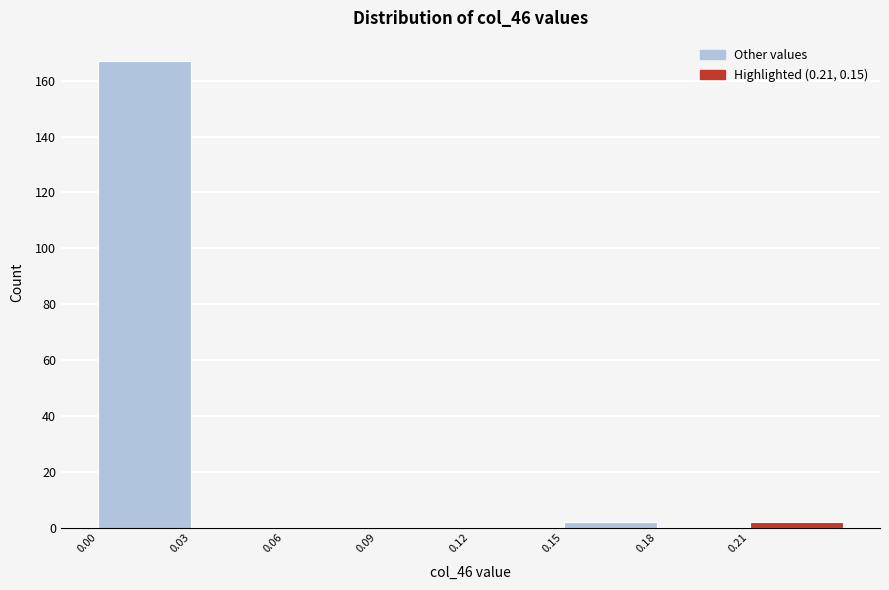

Which range on the x-axis has the tallest bar?

0.00 to 0.03